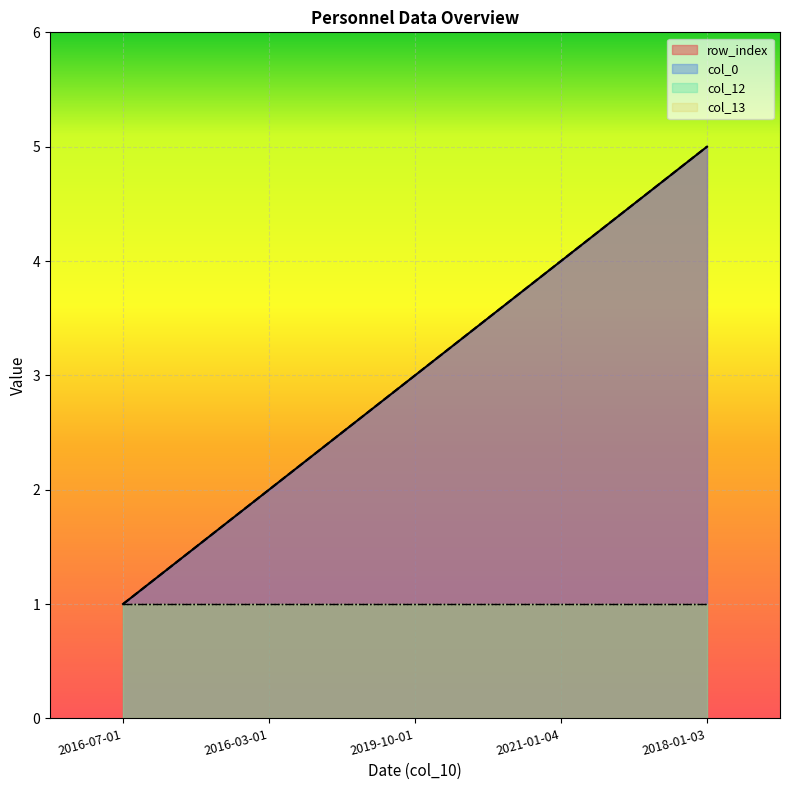

What is the value of the row_index point at the 5th from the left?

5